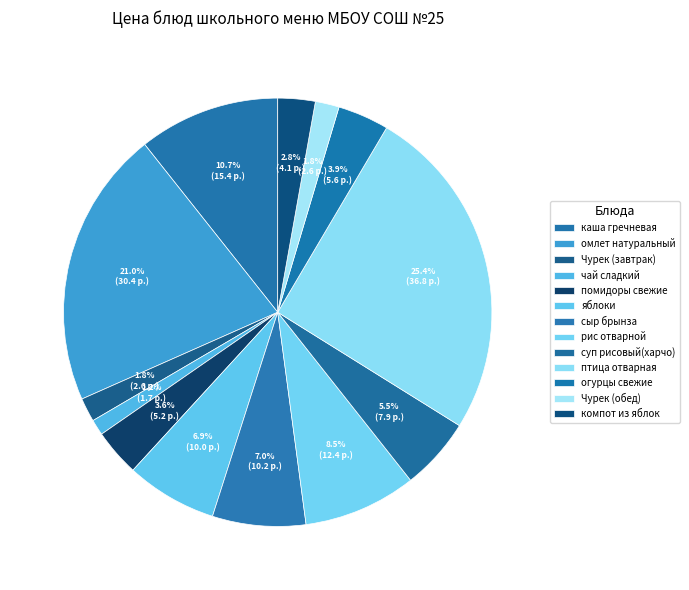

How many slices are in this pie chart?

13